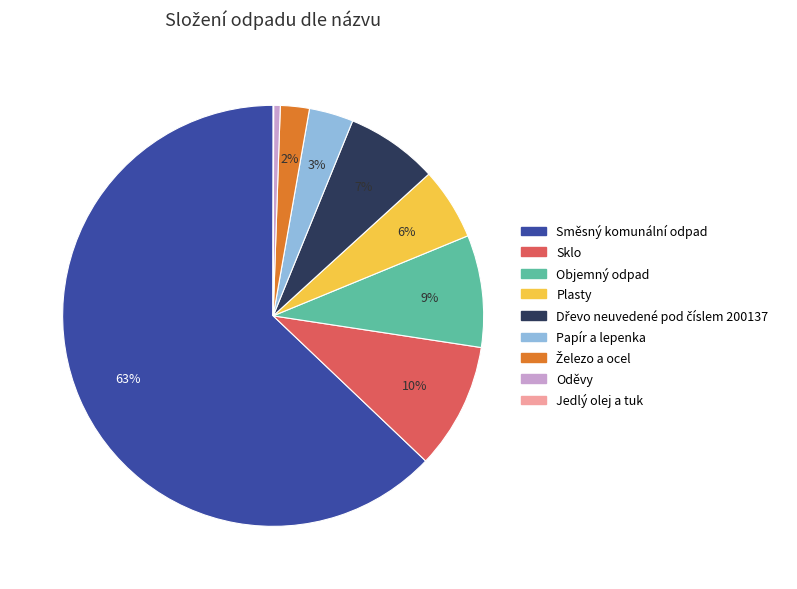

What is the ratio of the value at Objemný odpad to the value at Sklo?

0.9